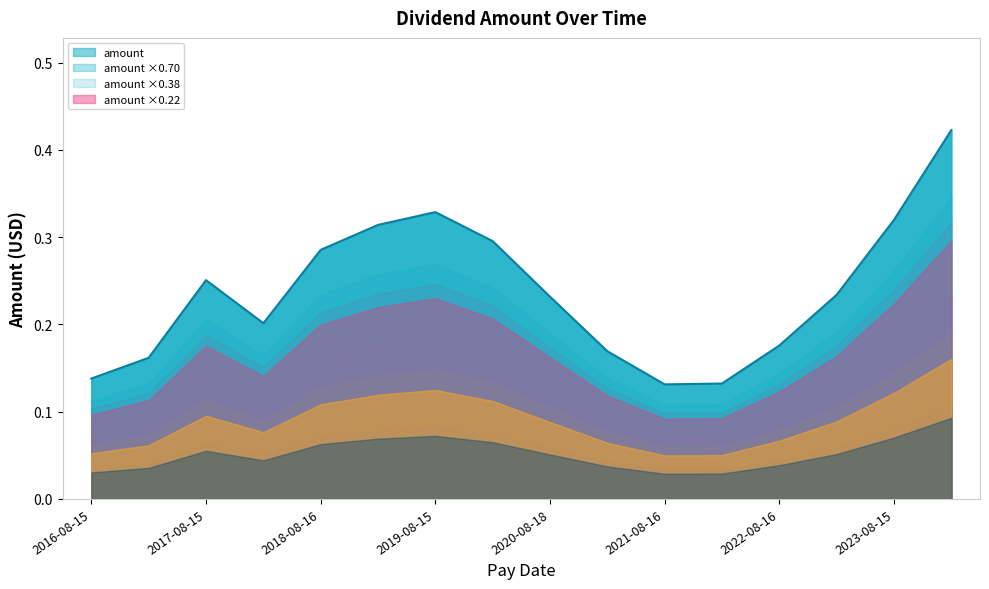

At which category does the chart reach its minimum across all series?

2021-08-16